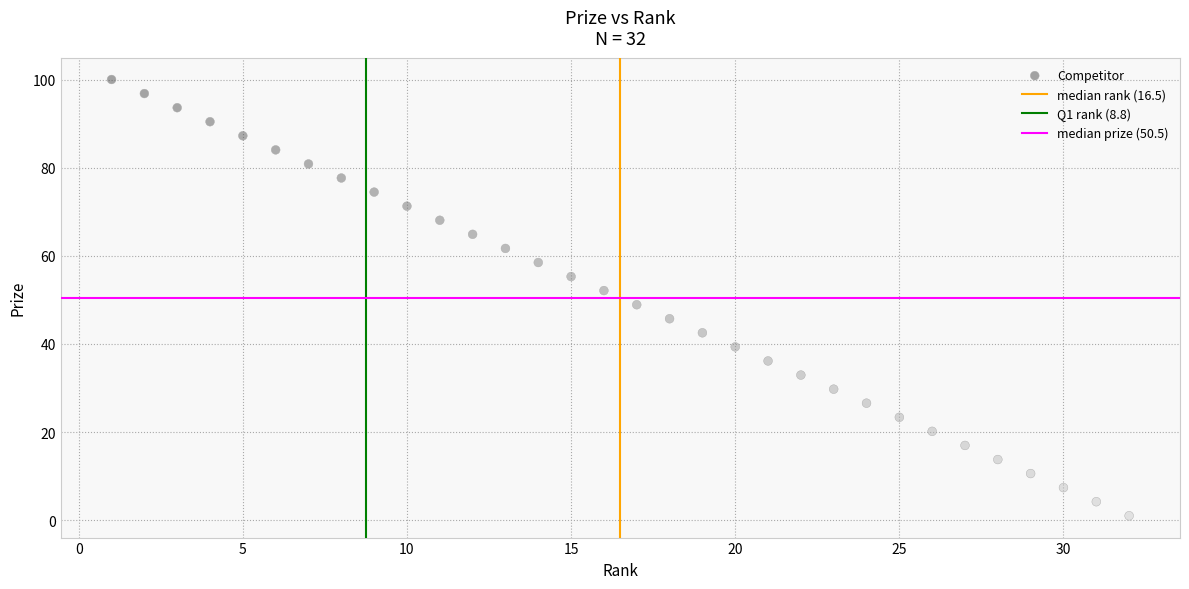

What is the range of X values (max minus min)?

31.0